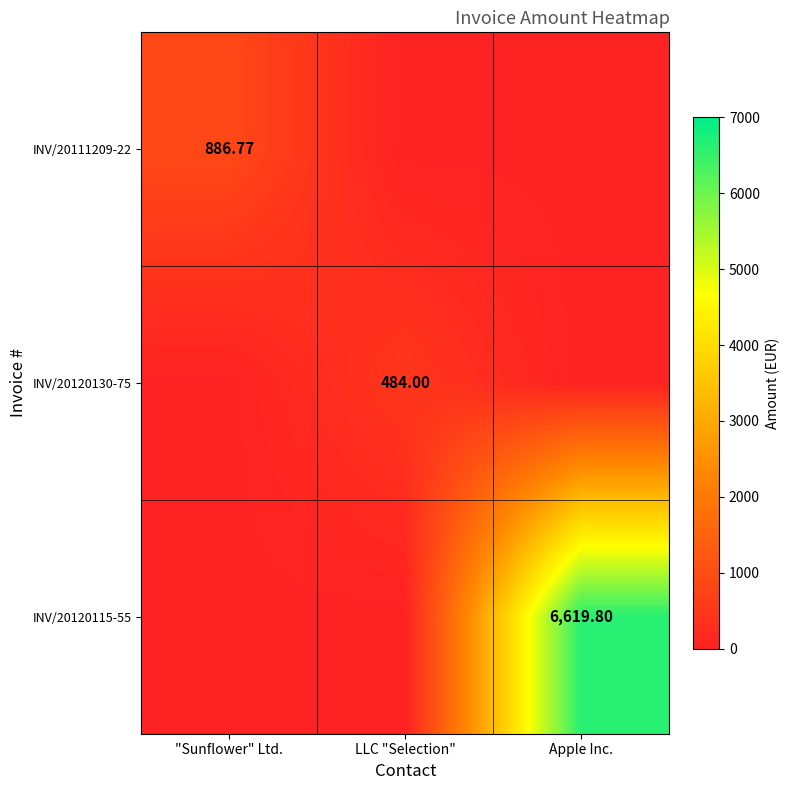

Is the value of INV/20120130-75 at LLC "Selection" greater than the value of INV/20111209-22 at "Sunflower" Ltd.?

No